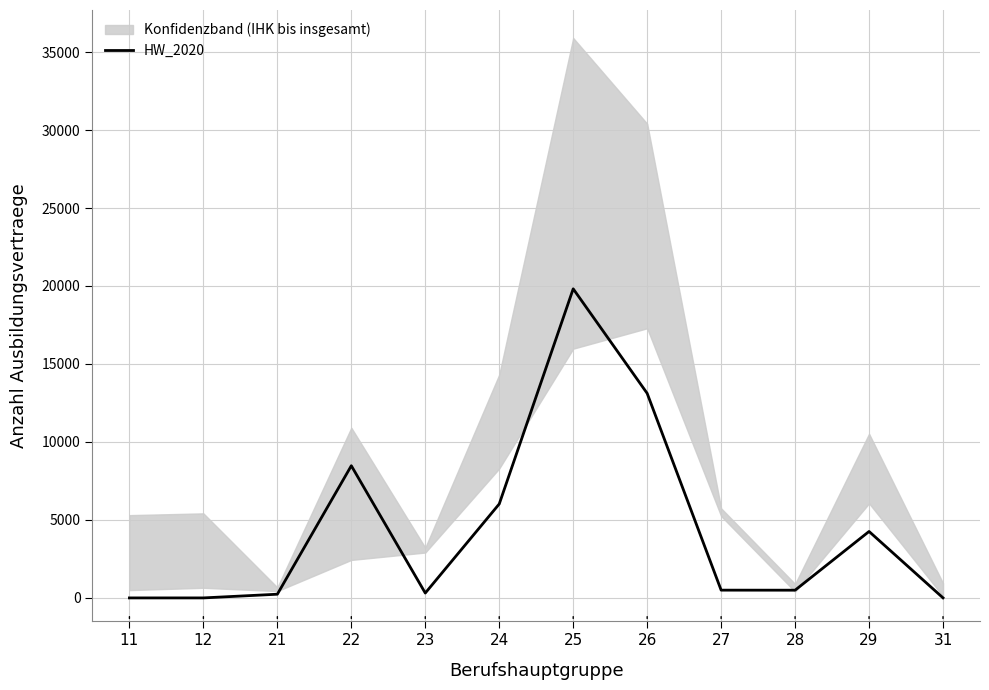

The value at 27 is 220. True or false?

False